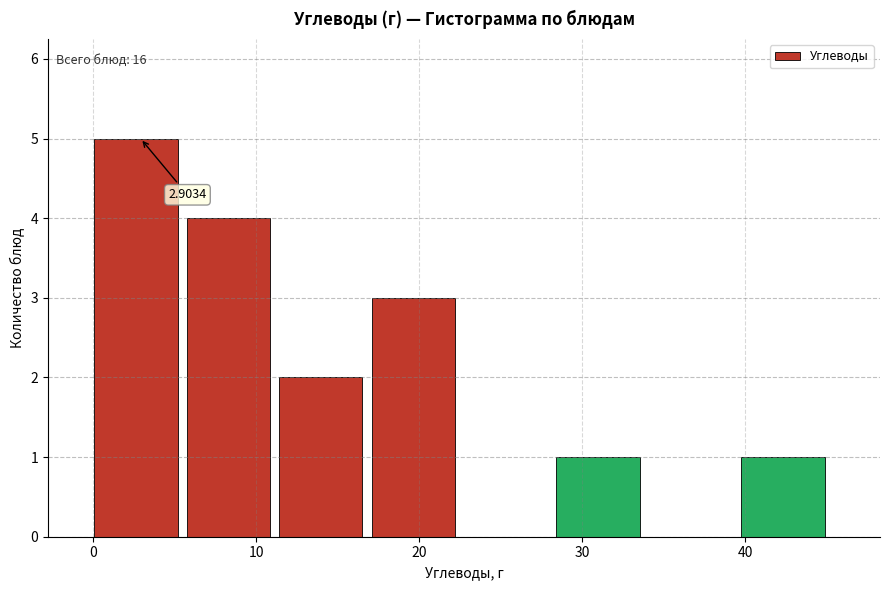

Which range on the x-axis has the tallest bar?

0 to 6